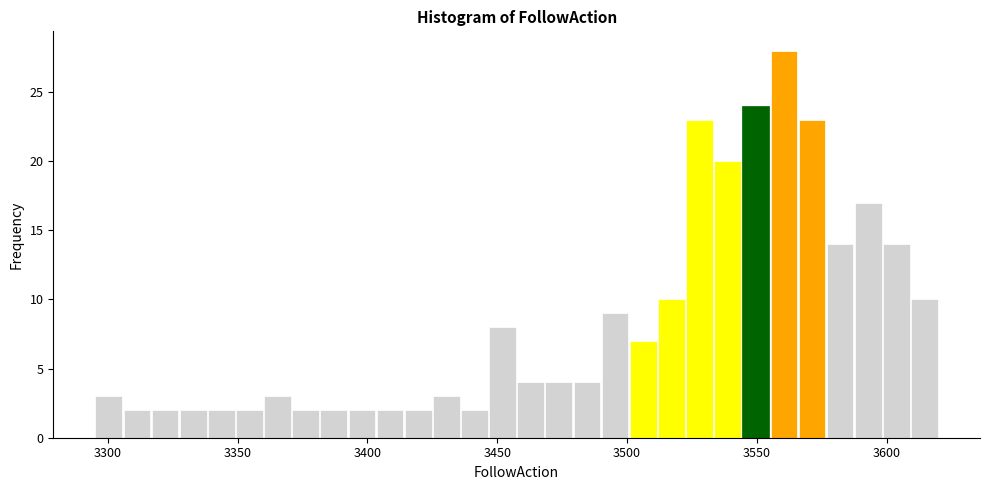

Read against the x-axis, roughly where is the centre of the tallest bar?

3560